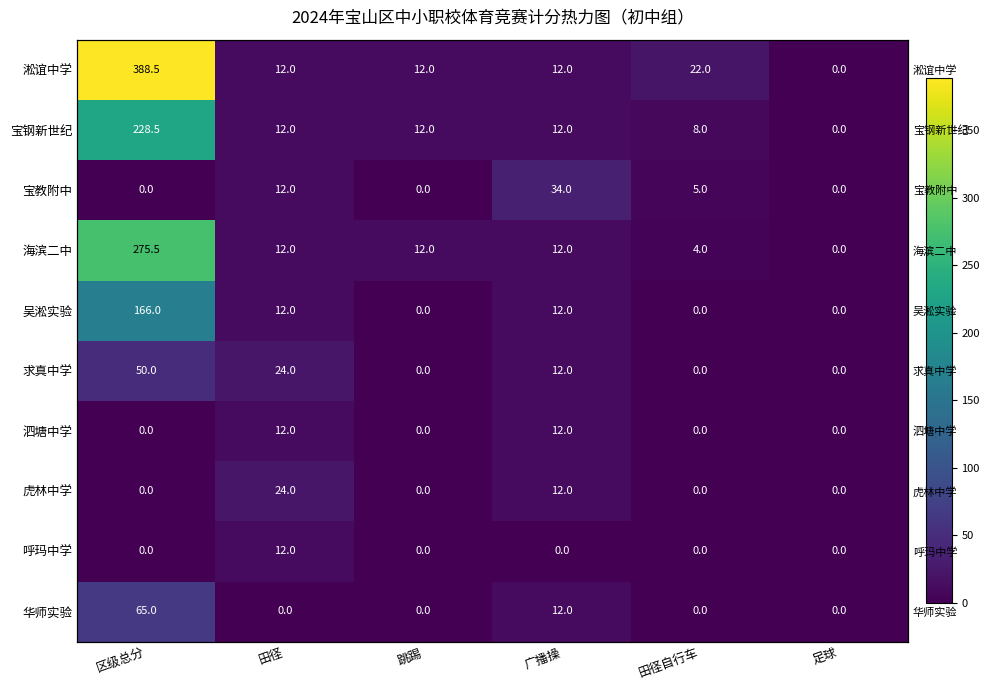

How many 宝教附中 values are between 0 and 12?

5